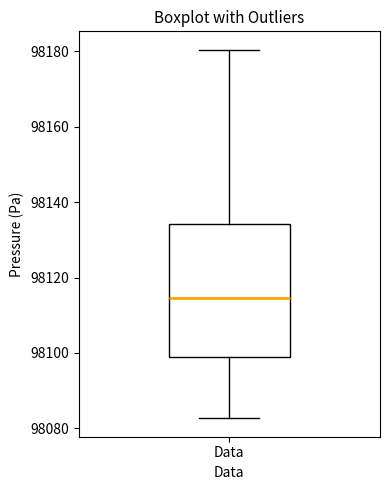

Transcribe this box plot: give where the median line is, the range the box spans, and where the two whiskers end, as read against the y-axis. The values are not printed on the chart, so give them approximately, as read against the axis.

median 98114, box 98098 to 98134, whiskers 98082 to 98180